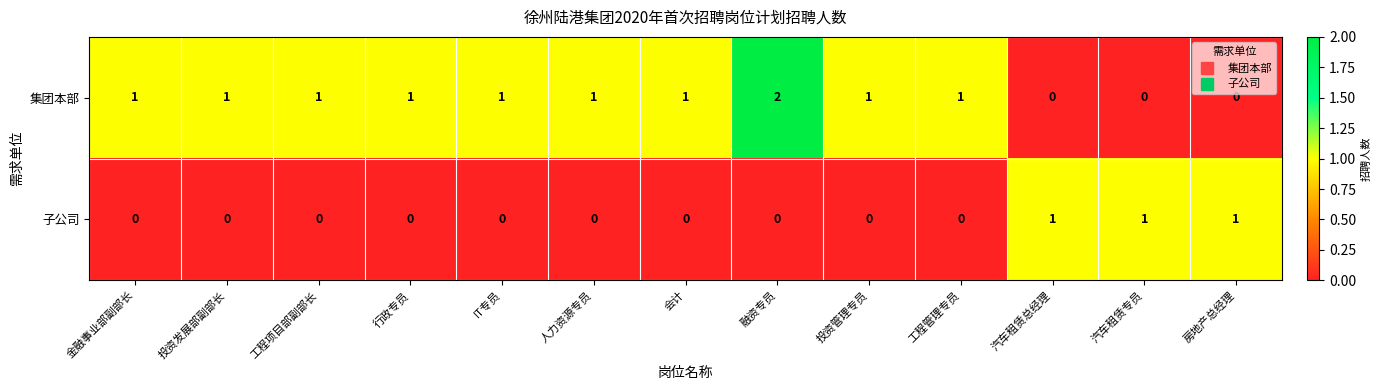

Which series has the largest total across all categories?

集团本部